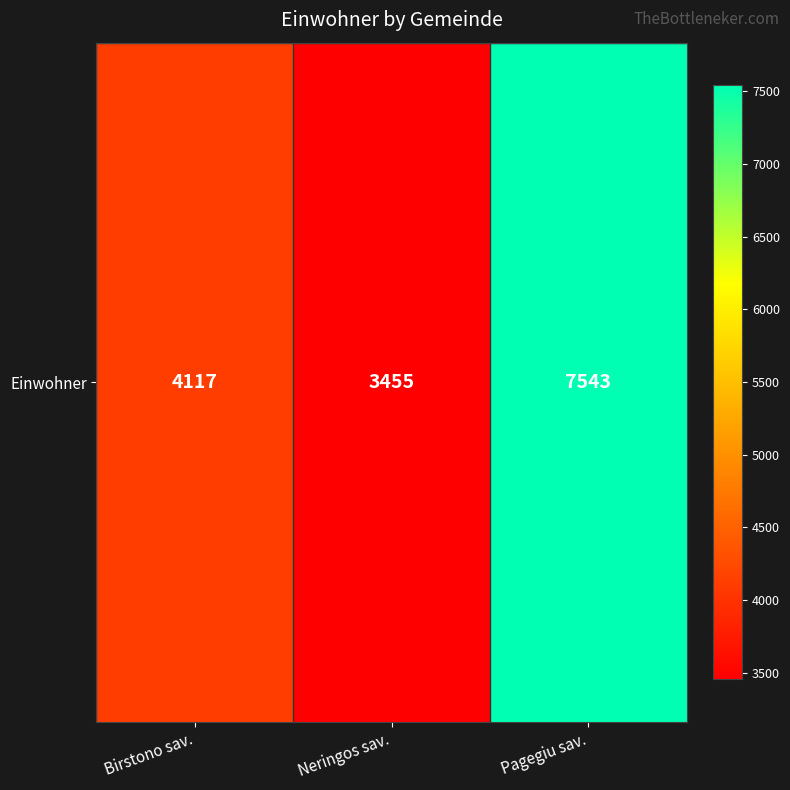

Reading right to left, list all the values displayed in this chart.

7543	3455	4117